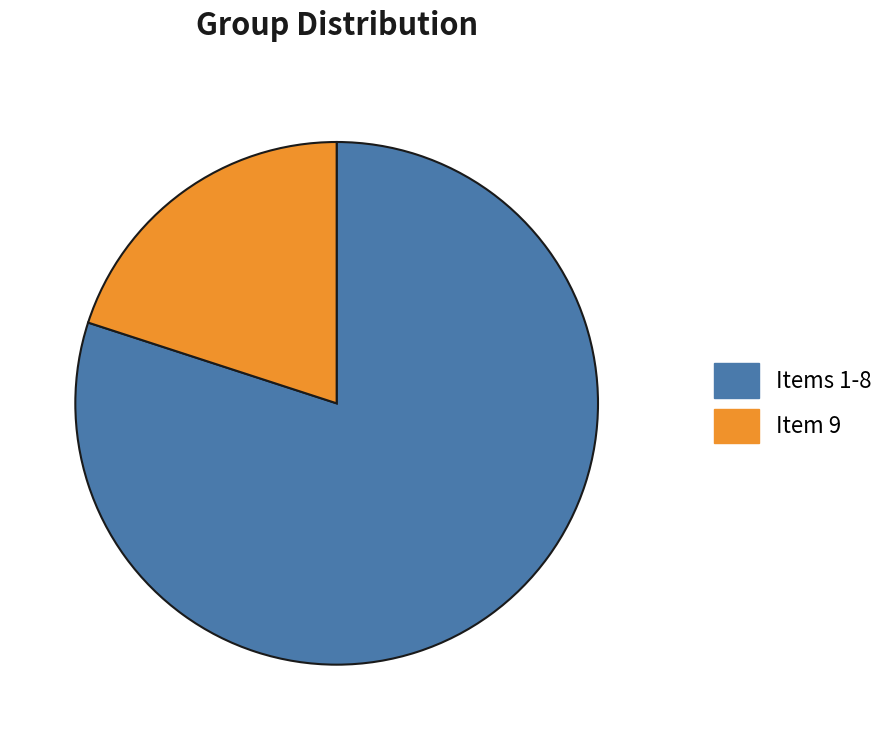

Combined, do Items 1-8 and Item 9 account for over 50%?

Yes